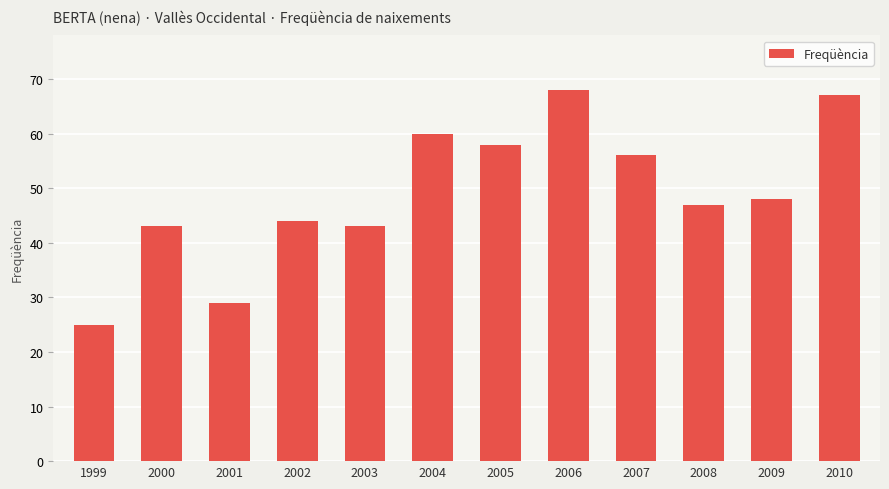

Which label corresponds to the largest value in the chart?

2006